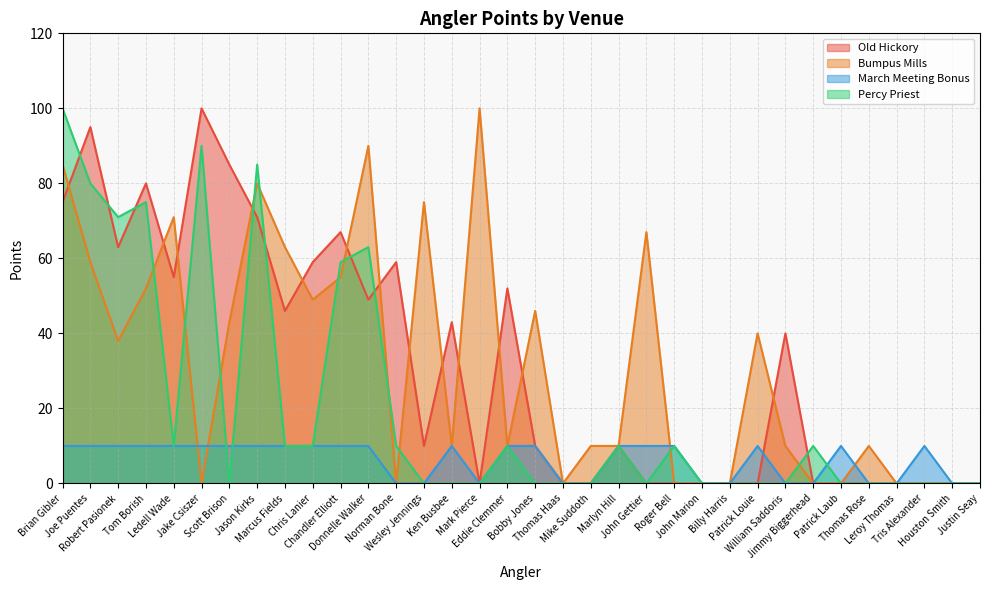

The Percy Priest series shows -42 at Ken Busbee. True or false?

False